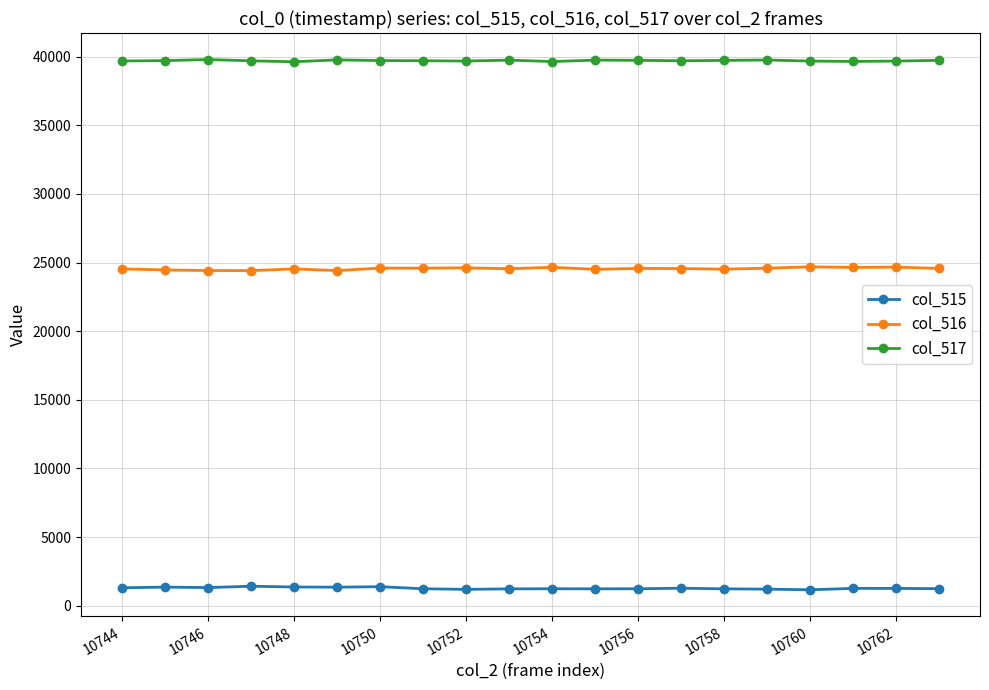

True or false: col_515 and col_517 cross at least once.

False